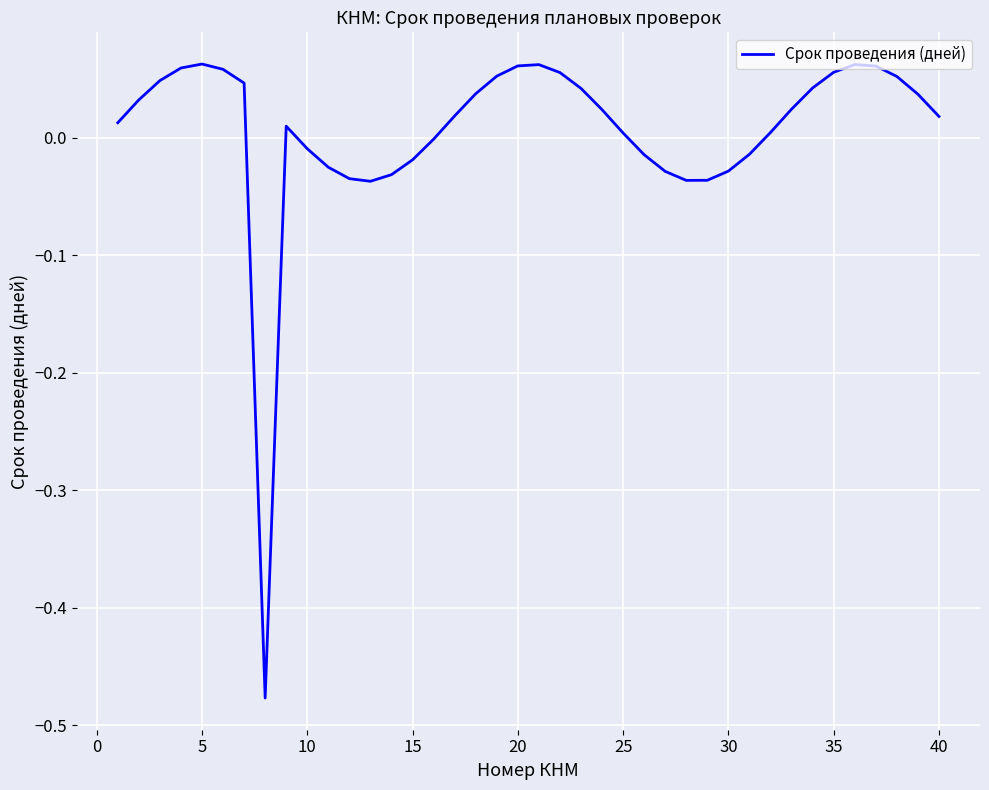

Does the chart display data point markers on the line(s)?

No